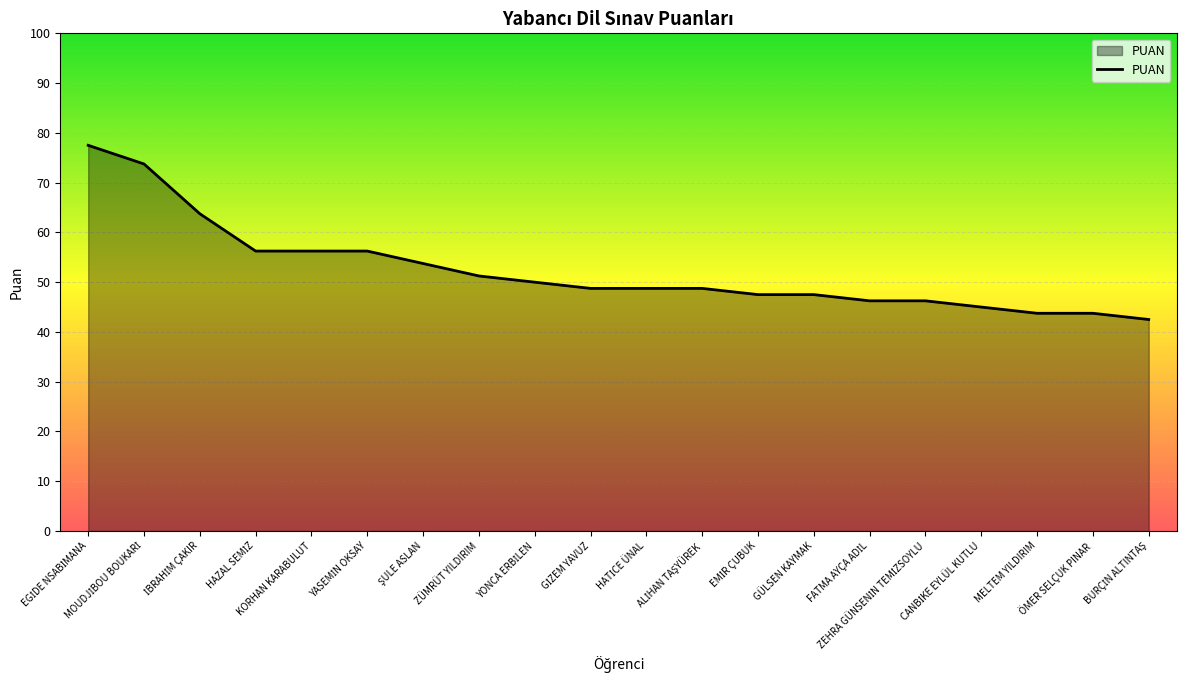

What is the greatest value displayed?

77.5